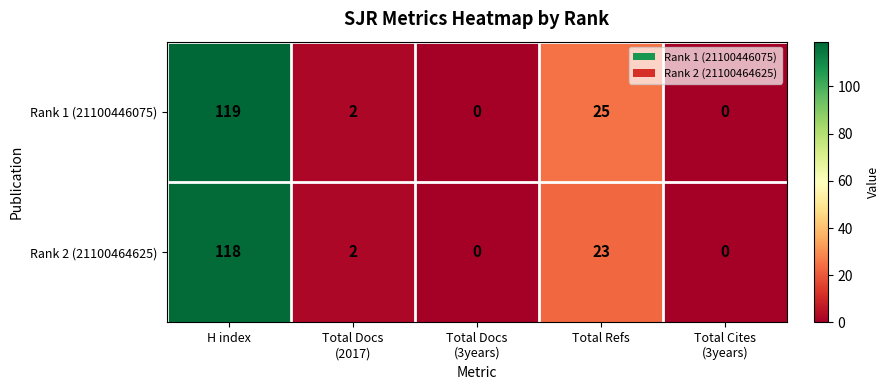

What is the difference between the maximum and minimum values in the Rank 1 (21100446075) series?

119